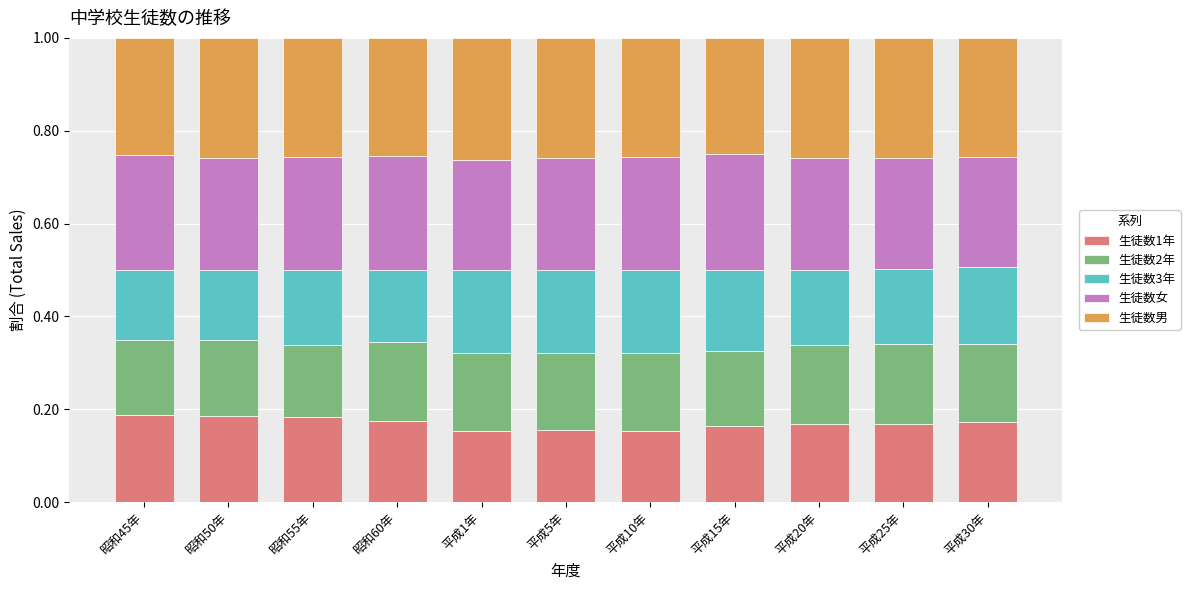

What is the total value across all series at 平成25年?

1.0